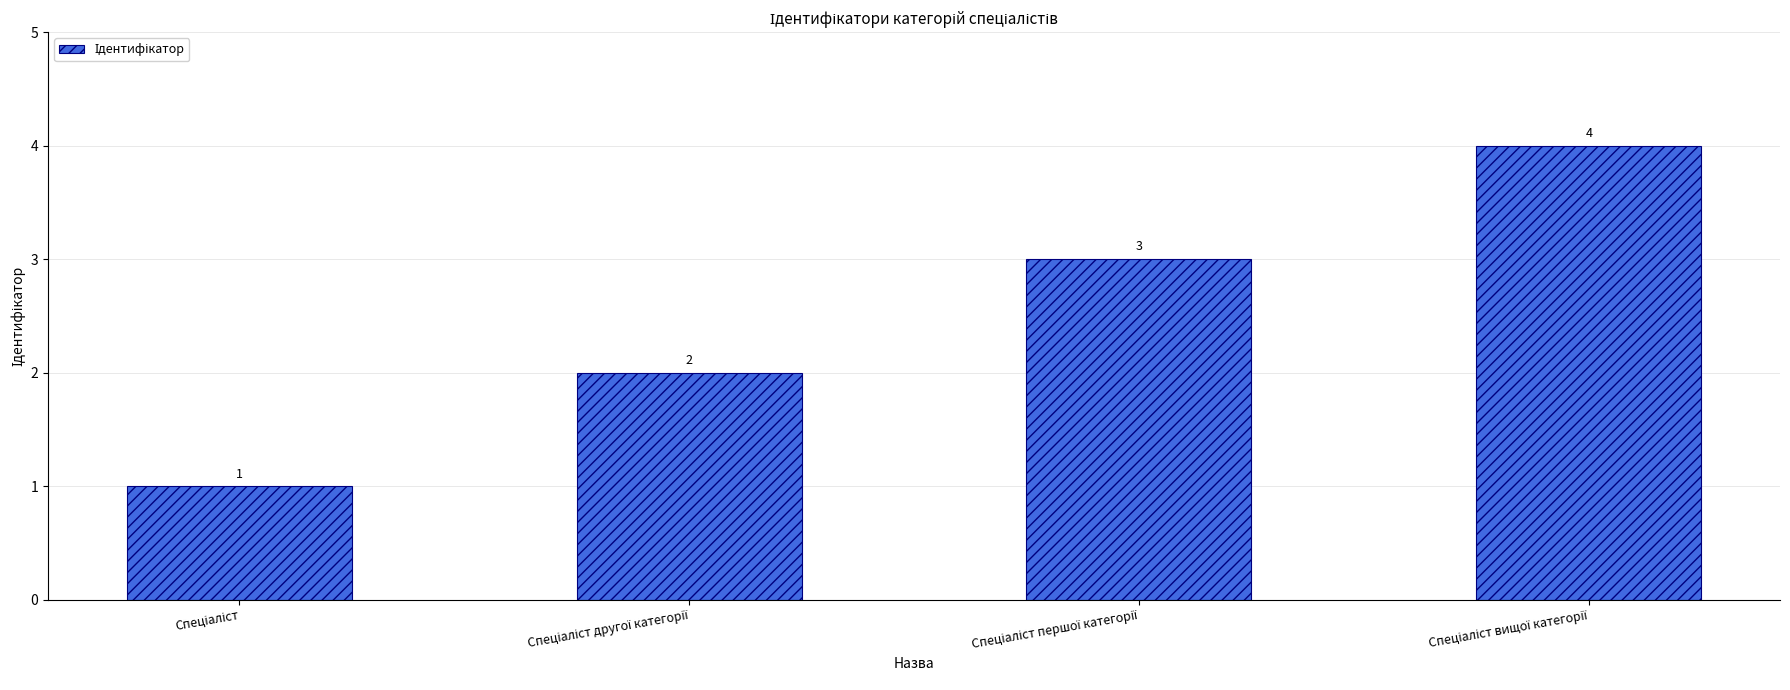

How many bars are there in total?

4